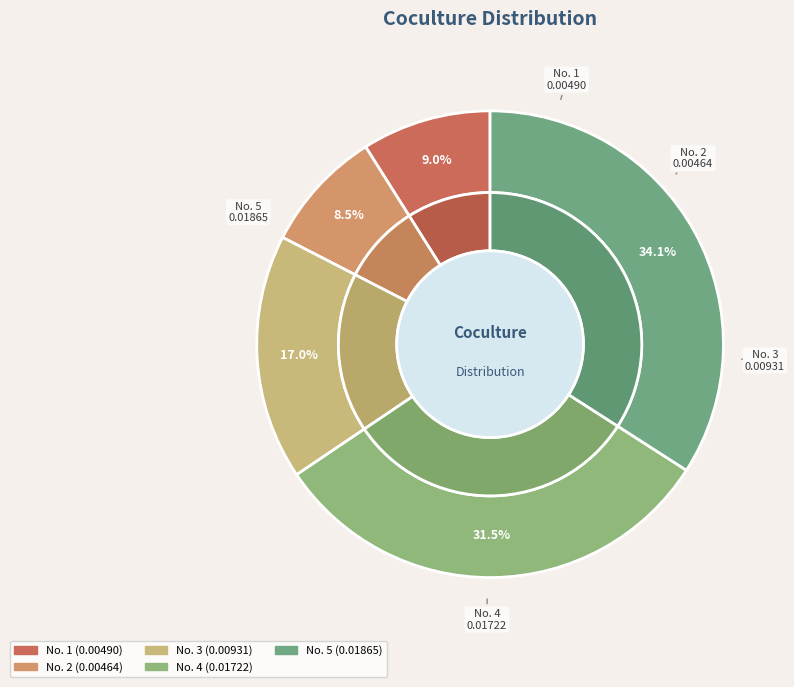

To the nearest percent, what percentage of the pie is 4?

31%